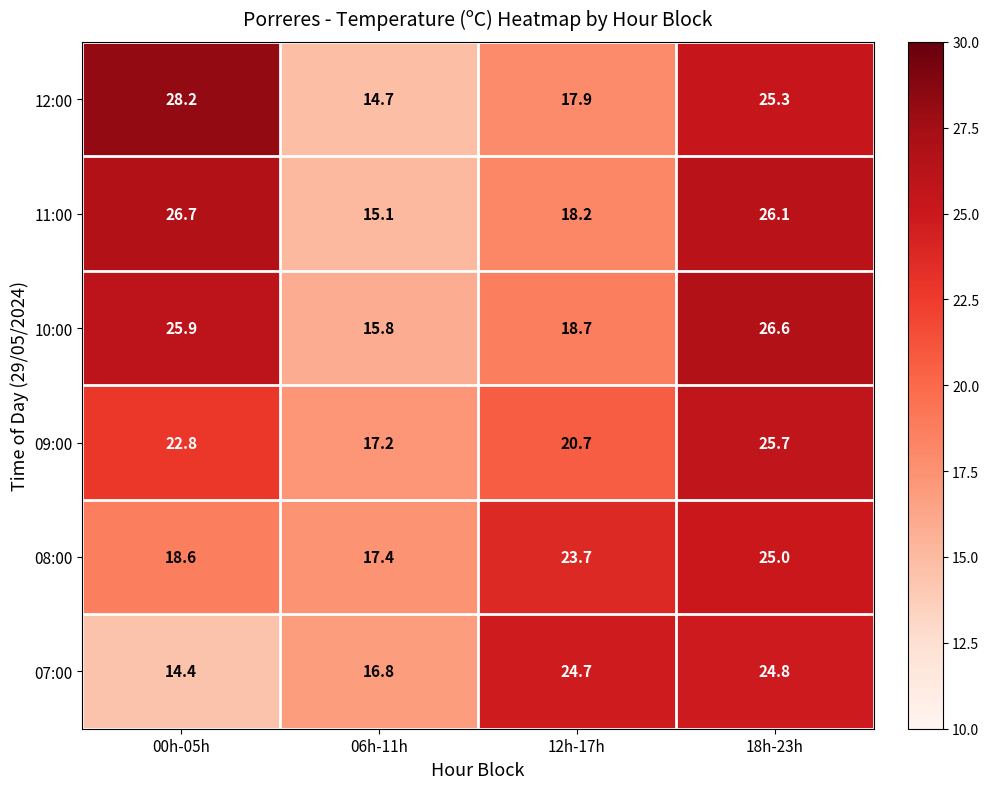

Which series has the widest spread of values?

12:00